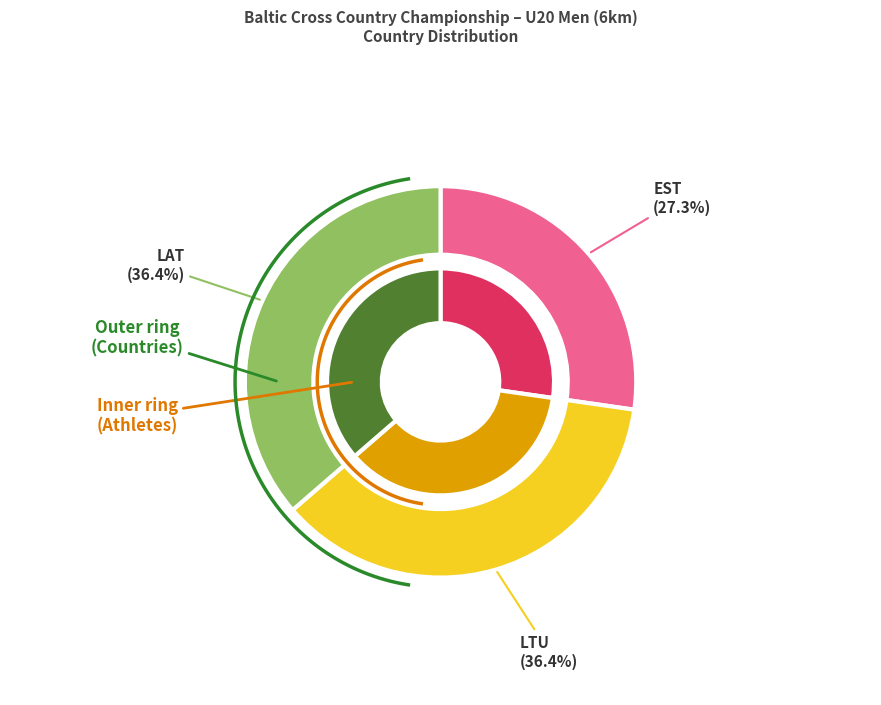

Is it true that LTU is 36% of the pie?

True